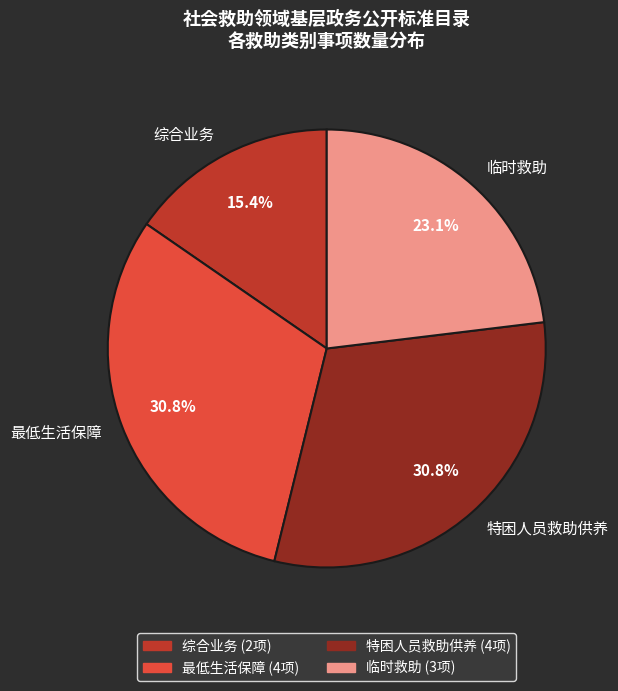

Which has a higher value, 综合业务 or 最低生活保障?

最低生活保障